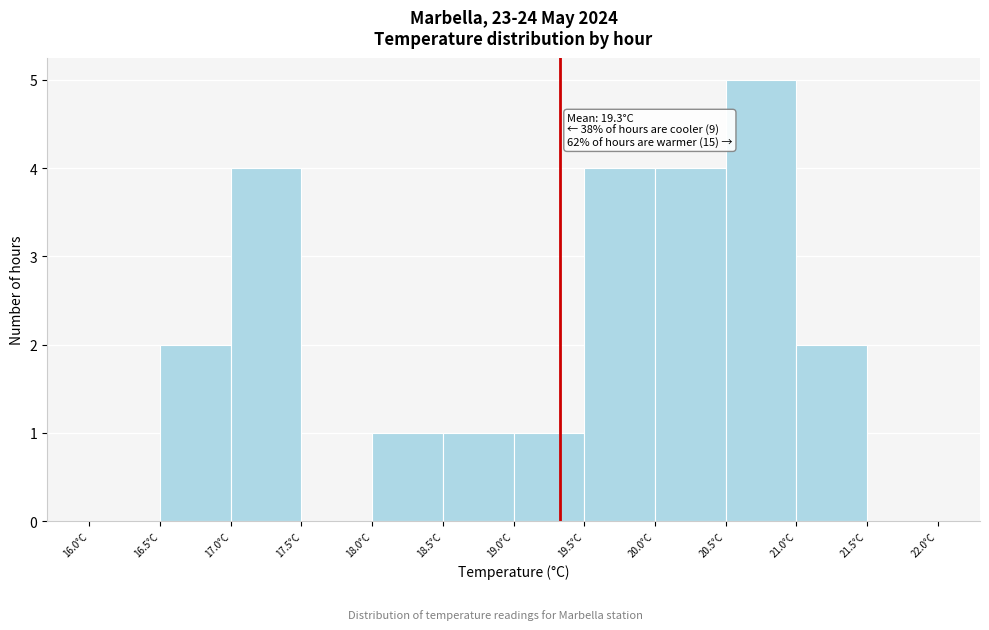

Which range on the x-axis has the tallest bar?

20.5 to 21.0